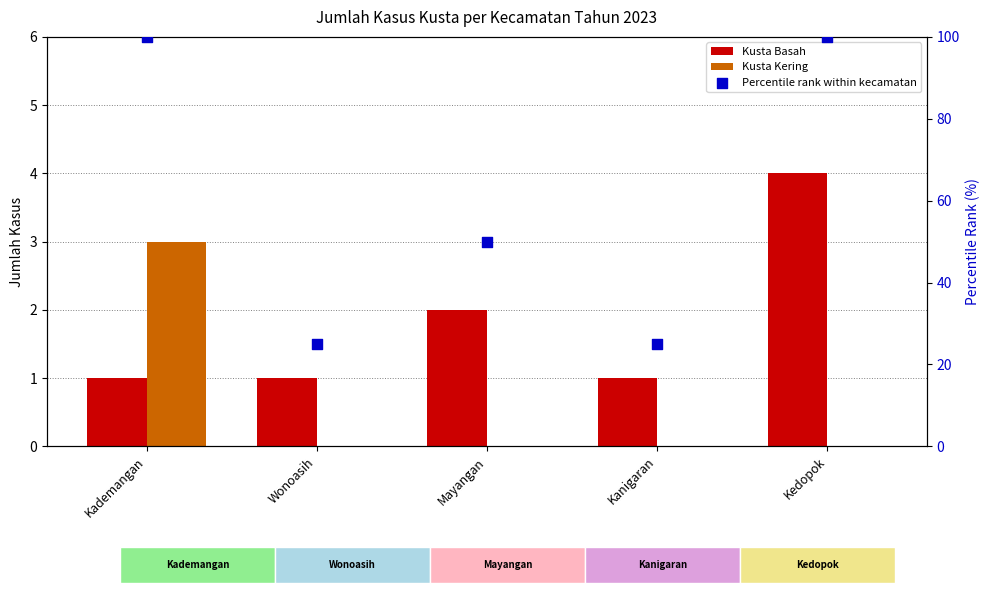

What is the total value across all series at Kanigaran?

26